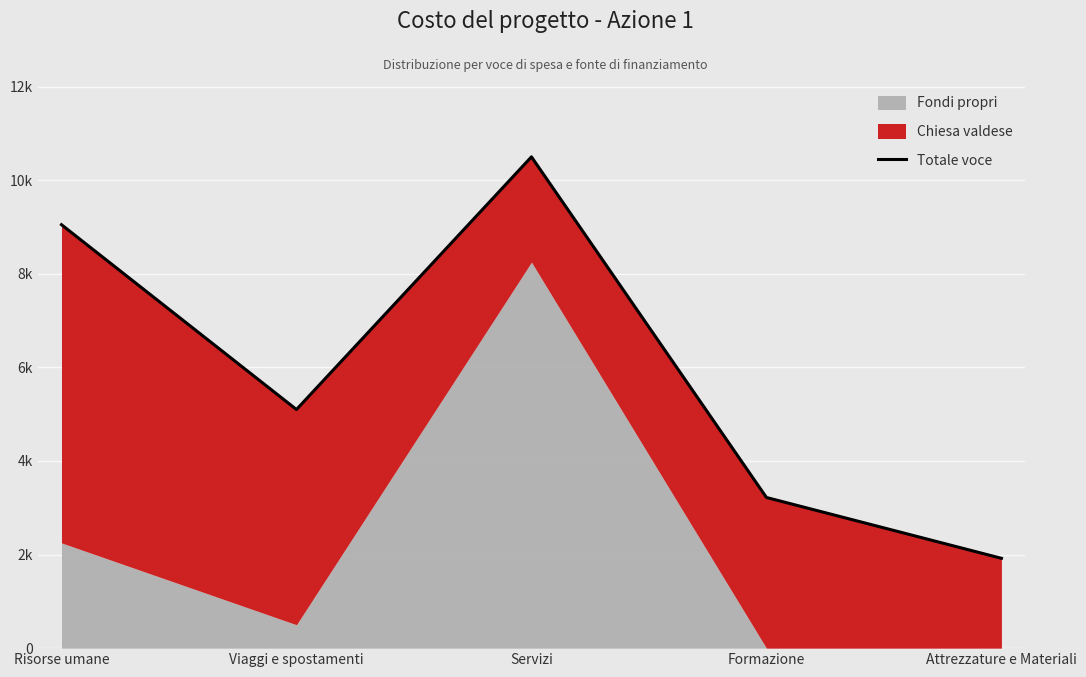

Rank the categories by value from lowest to highest.

Attrezzature e Materiali, Formazione, Viaggi e spostamenti, Risorse umane, Servizi